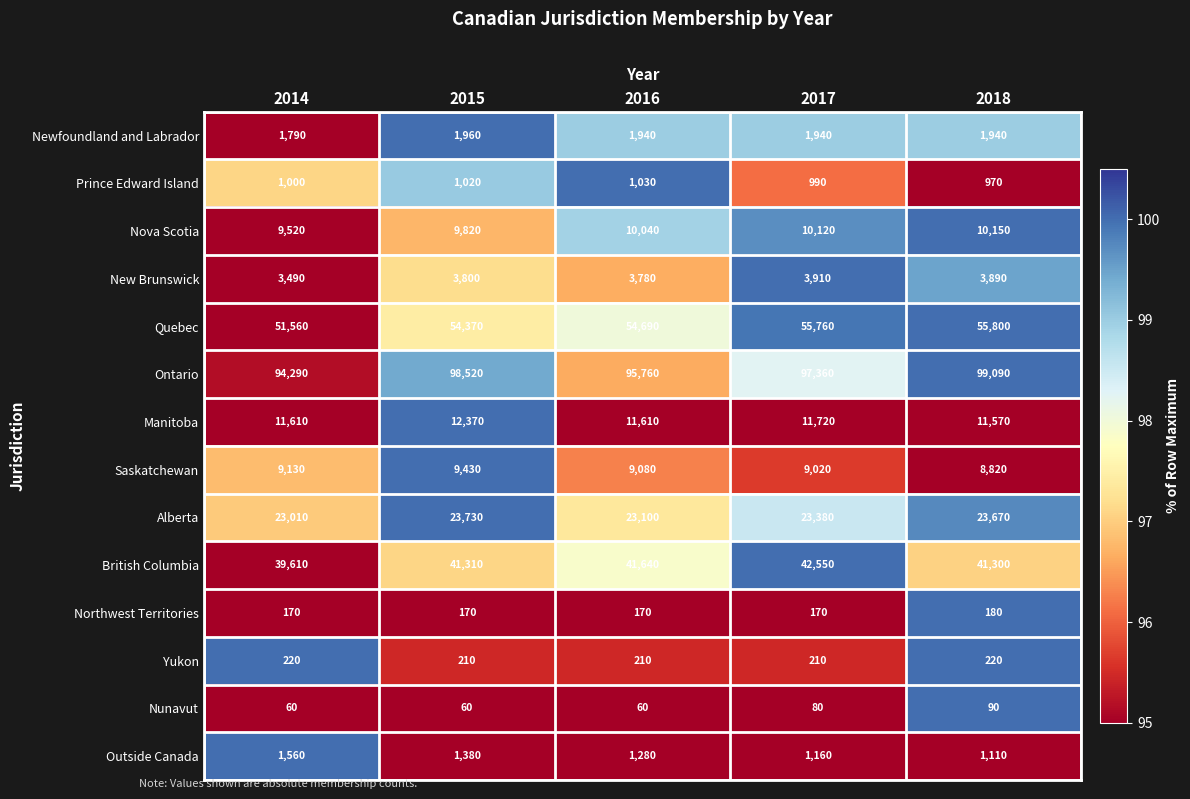

What is the minimum value shown in the chart?

60